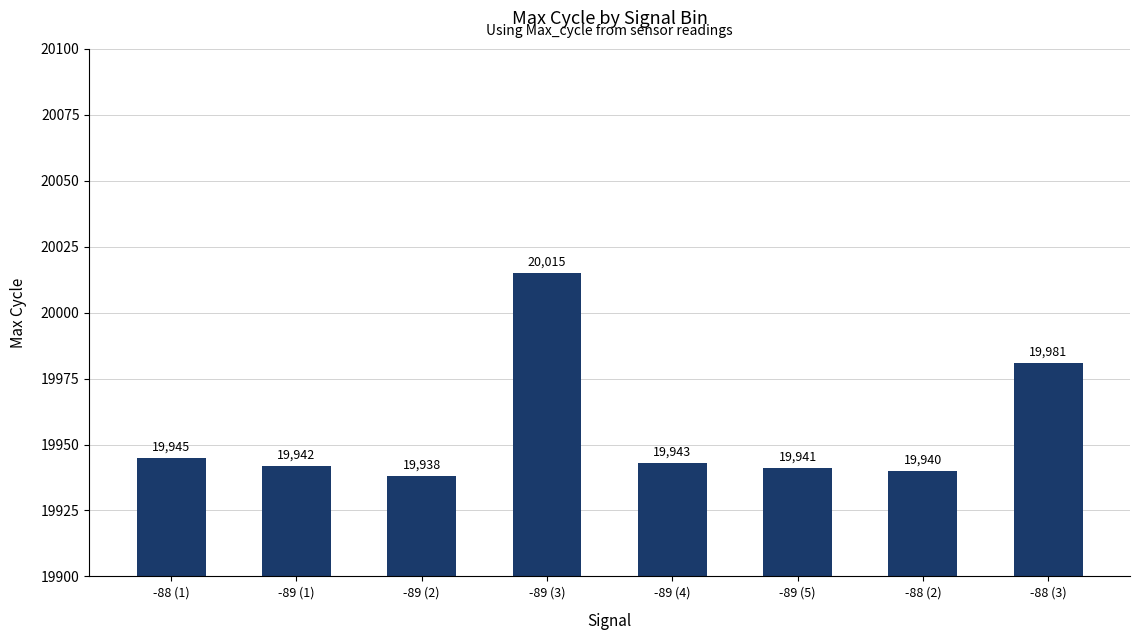

Reading left to right, list all the values displayed in this chart.

-88 (1)=19945	-89 (1)=19942	-89 (2)=19938	-89 (3)=20015	-89 (4)=19943	-89 (5)=19941	-88 (2)=19940	-88 (3)=19981